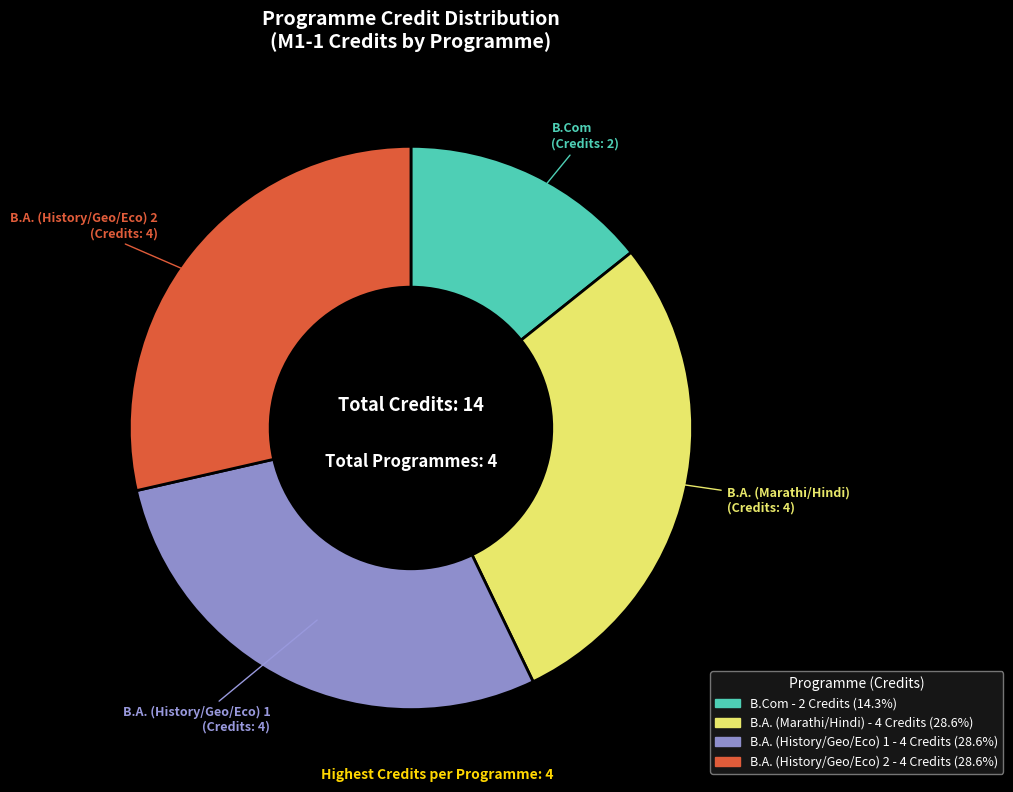

Is there any slice that represents more than half of the pie?

No